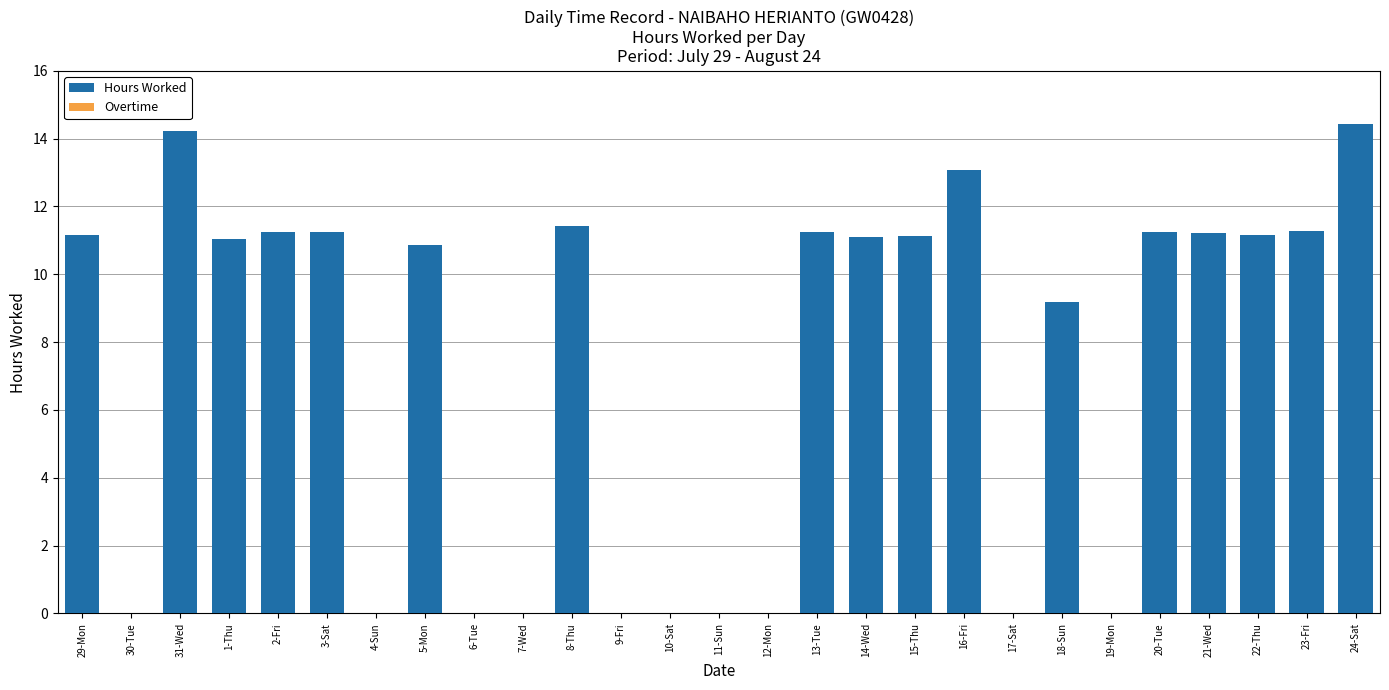

The chart shows a value of 0.0 at 4-Sun. True or false?

True